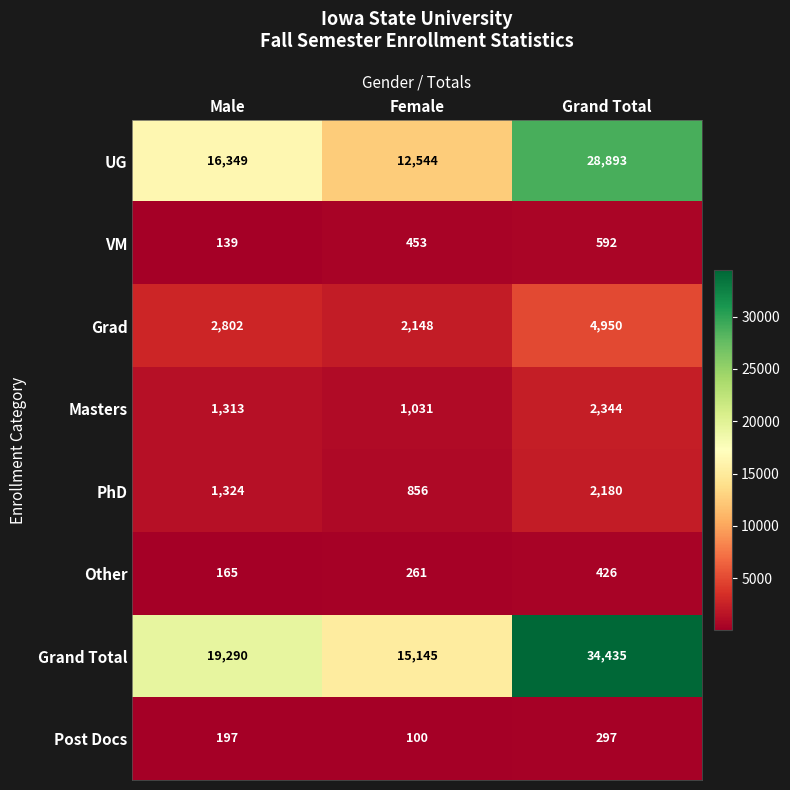

Read the Masters value at Grand Total.

2344